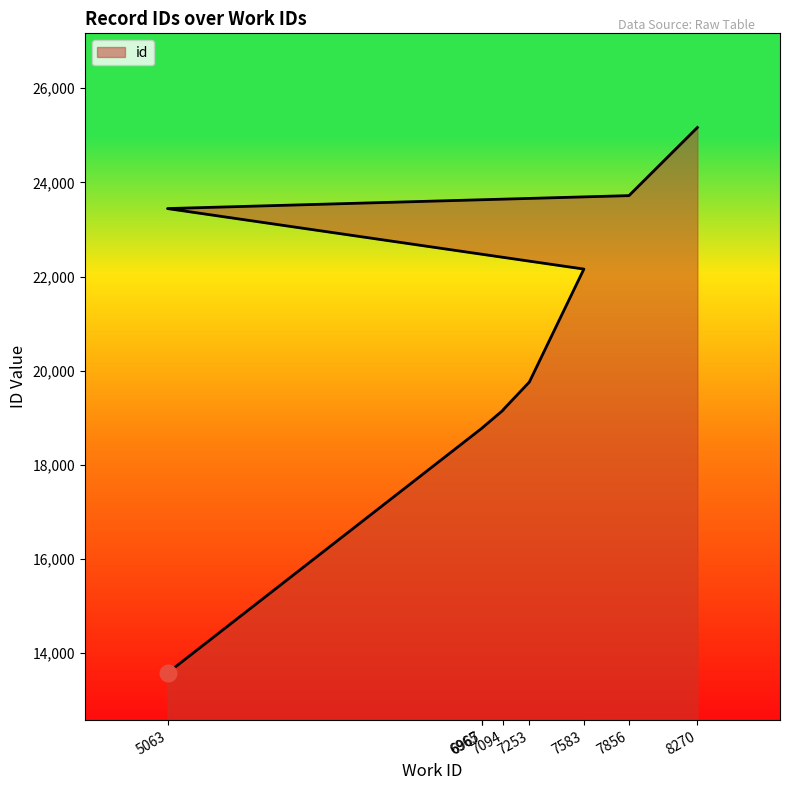

True or false: the data has more than 1 interior local peaks.

False